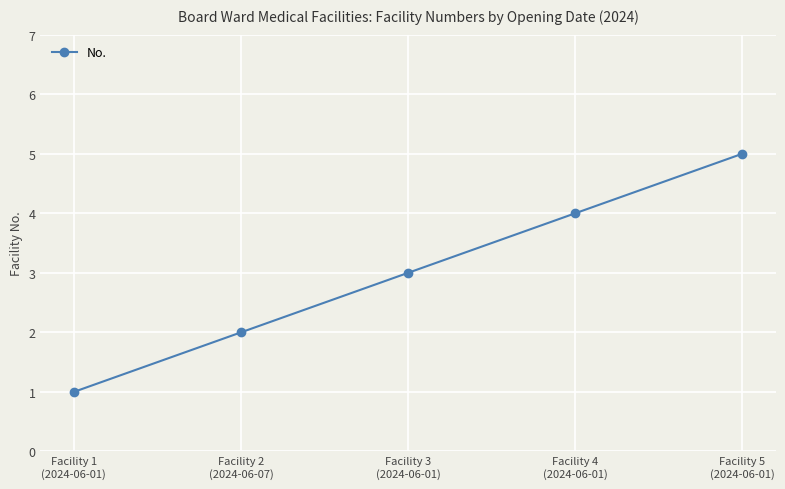

What is the value of the 5th point from the left?

5